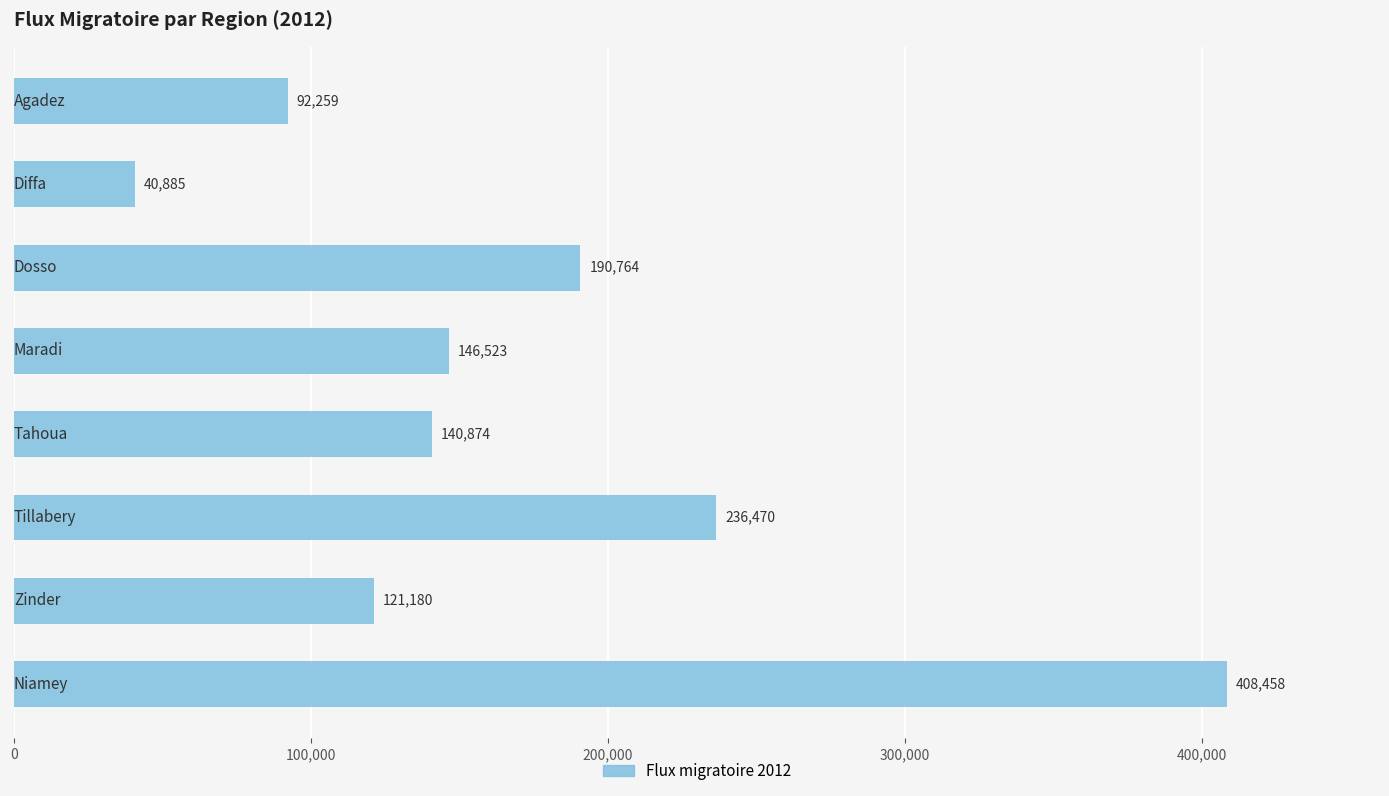

Reading top to bottom, extract all data points from this chart.

92259	40885	190764	146523	140874	236470	121180	408458